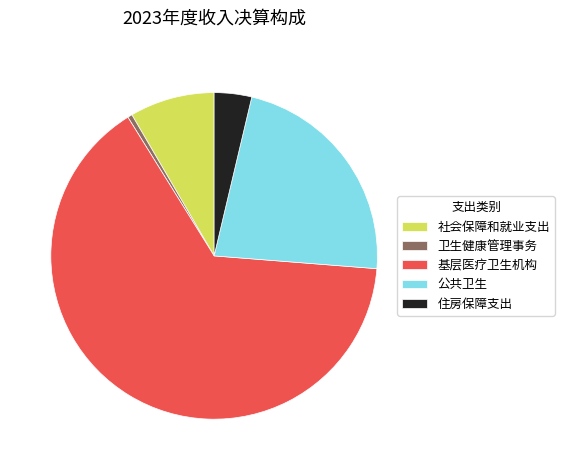

True or false: 基层医疗卫生机构 accounts for 80% of the total.

False